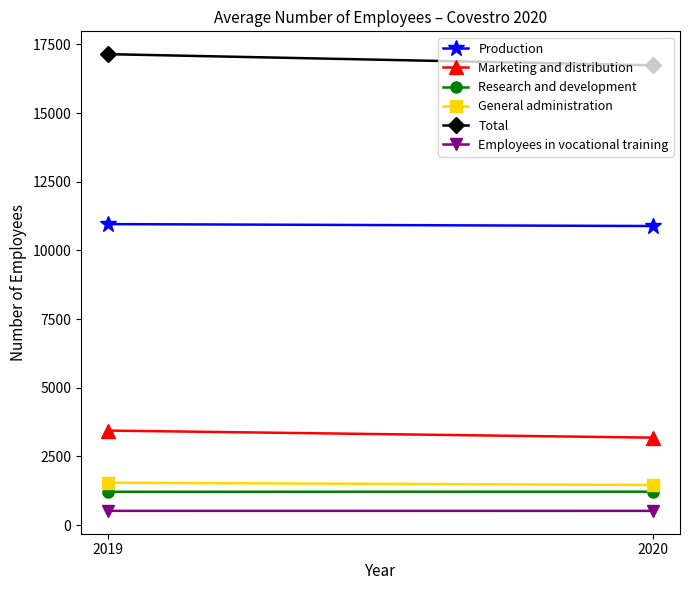

Is it true that Research and development equals 1210 at 2019?

True